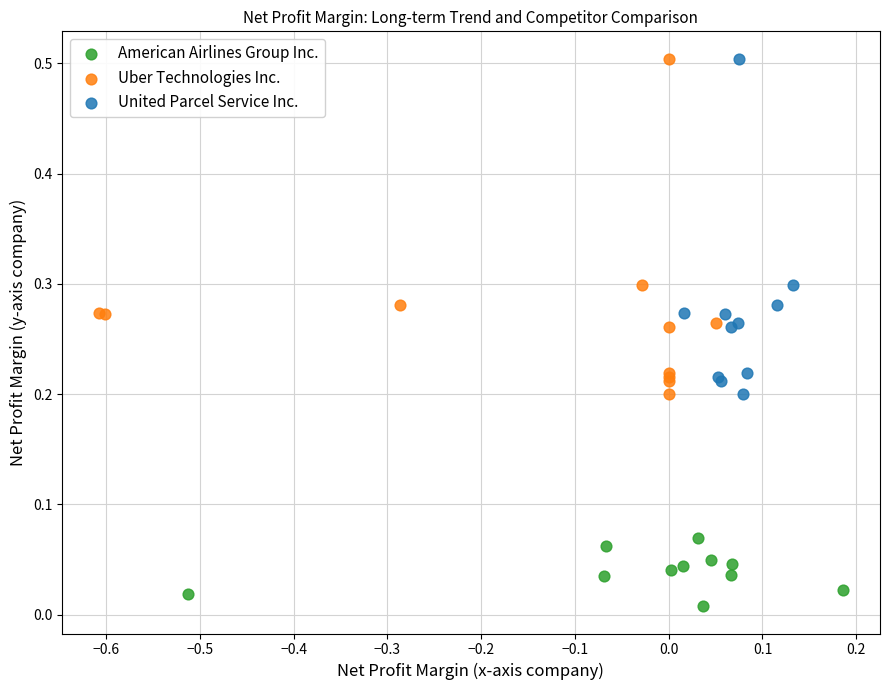

Which series reaches the minimum Y coordinate?

American Airlines Group Inc.